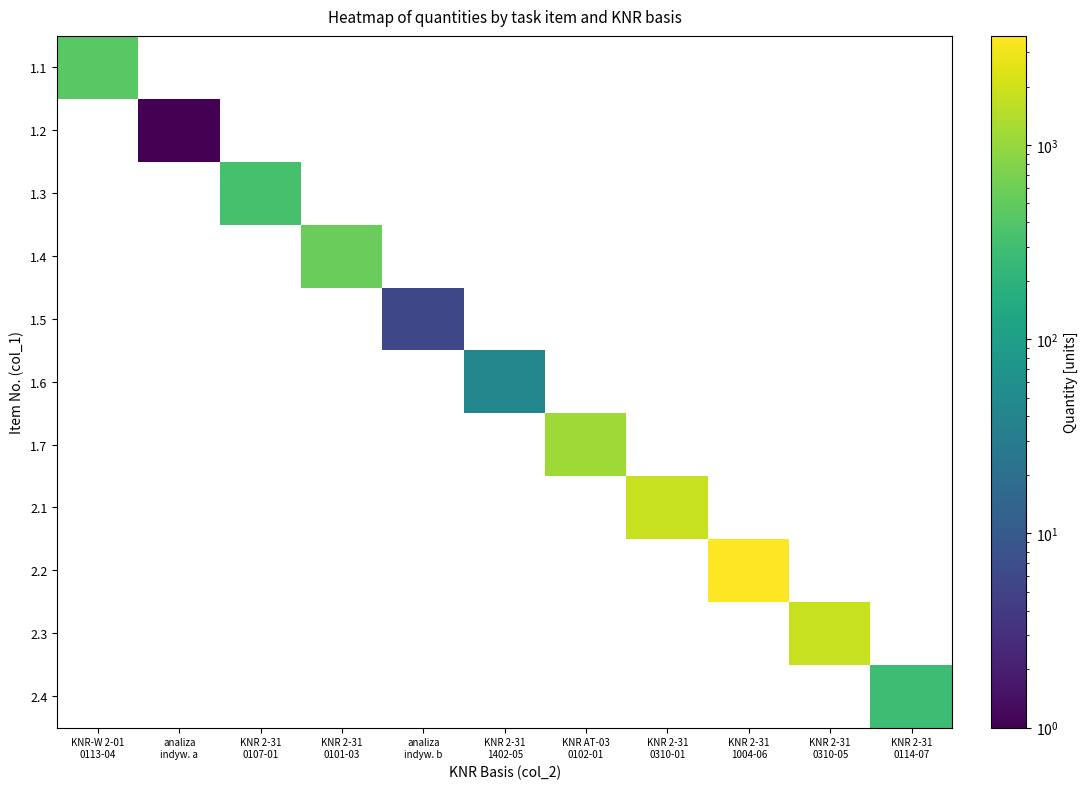

Reading left to right, transcribe all the data shown in this chart.

1.1: KNR-W 2-01
0113-04=450.0	analiza
indyw. a=0.0	KNR 2-31
0107-01=0.0	KNR 2-31
0101-03=0.0	analiza
indyw. b=0.0	KNR 2-31
1402-05=0.0	KNR AT-03
0102-01=0.0	KNR 2-31
0310-01=0.0	KNR 2-31
1004-06=0.0	KNR 2-31
0310-05=0.0	KNR 2-31
0114-07=0.0
1.2: KNR-W 2-01
0113-04=0.0	analiza
indyw. a=1.0	KNR 2-31
0107-01=0.0	KNR 2-31
0101-03=0.0	analiza
indyw. b=0.0	KNR 2-31
1402-05=0.0	KNR AT-03
0102-01=0.0	KNR 2-31
0310-01=0.0	KNR 2-31
1004-06=0.0	KNR 2-31
0310-05=0.0	KNR 2-31
0114-07=0.0
1.3: KNR-W 2-01
0113-04=0.0	analiza
indyw. a=0.0	KNR 2-31
0107-01=334.0	KNR 2-31
0101-03=0.0	analiza
indyw. b=0.0	KNR 2-31
1402-05=0.0	KNR AT-03
0102-01=0.0	KNR 2-31
0310-01=0.0	KNR 2-31
1004-06=0.0	KNR 2-31
0310-05=0.0	KNR 2-31
0114-07=0.0
1.4: KNR-W 2-01
0113-04=0.0	analiza
indyw. a=0.0	KNR 2-31
0107-01=0.0	KNR 2-31
0101-03=561.0	analiza
indyw. b=0.0	KNR 2-31
1402-05=0.0	KNR AT-03
0102-01=0.0	KNR 2-31
0310-01=0.0	KNR 2-31
1004-06=0.0	KNR 2-31
0310-05=0.0	KNR 2-31
0114-07=0.0
1.5: KNR-W 2-01
0113-04=0.0	analiza
indyw. a=0.0	KNR 2-31
0107-01=0.0	KNR 2-31
0101-03=0.0	analiza
indyw. b=6.0	KNR 2-31
1402-05=0.0	KNR AT-03
0102-01=0.0	KNR 2-31
0310-01=0.0	KNR 2-31
1004-06=0.0	KNR 2-31
0310-05=0.0	KNR 2-31
0114-07=0.0
1.6: KNR-W 2-01
0113-04=0.0	analiza
indyw. a=0.0	KNR 2-31
0107-01=0.0	KNR 2-31
0101-03=0.0	analiza
indyw. b=0.0	KNR 2-31
1402-05=43.0	KNR AT-03
0102-01=0.0	KNR 2-31
0310-01=0.0	KNR 2-31
1004-06=0.0	KNR 2-31
0310-05=0.0	KNR 2-31
0114-07=0.0
1.7: KNR-W 2-01
0113-04=0.0	analiza
indyw. a=0.0	KNR 2-31
0107-01=0.0	KNR 2-31
0101-03=0.0	analiza
indyw. b=0.0	KNR 2-31
1402-05=0.0	KNR AT-03
0102-01=1120.0	KNR 2-31
0310-01=0.0	KNR 2-31
1004-06=0.0	KNR 2-31
0310-05=0.0	KNR 2-31
0114-07=0.0
2.1: KNR-W 2-01
0113-04=0.0	analiza
indyw. a=0.0	KNR 2-31
0107-01=0.0	KNR 2-31
0101-03=0.0	analiza
indyw. b=0.0	KNR 2-31
1402-05=0.0	KNR AT-03
0102-01=0.0	KNR 2-31
0310-01=1835.0	KNR 2-31
1004-06=0.0	KNR 2-31
0310-05=0.0	KNR 2-31
0114-07=0.0
2.2: KNR-W 2-01
0113-04=0.0	analiza
indyw. a=0.0	KNR 2-31
0107-01=0.0	KNR 2-31
0101-03=0.0	analiza
indyw. b=0.0	KNR 2-31
1402-05=0.0	KNR AT-03
0102-01=0.0	KNR 2-31
0310-01=0.0	KNR 2-31
1004-06=3645.0	KNR 2-31
0310-05=0.0	KNR 2-31
0114-07=0.0
2.3: KNR-W 2-01
0113-04=0.0	analiza
indyw. a=0.0	KNR 2-31
0107-01=0.0	KNR 2-31
0101-03=0.0	analiza
indyw. b=0.0	KNR 2-31
1402-05=0.0	KNR AT-03
0102-01=0.0	KNR 2-31
0310-01=0.0	KNR 2-31
1004-06=0.0	KNR 2-31
0310-05=1810.0	KNR 2-31
0114-07=0.0
2.4: KNR-W 2-01
0113-04=0.0	analiza
indyw. a=0.0	KNR 2-31
0107-01=0.0	KNR 2-31
0101-03=0.0	analiza
indyw. b=0.0	KNR 2-31
1402-05=0.0	KNR AT-03
0102-01=0.0	KNR 2-31
0310-01=0.0	KNR 2-31
1004-06=0.0	KNR 2-31
0310-05=0.0	KNR 2-31
0114-07=283.5